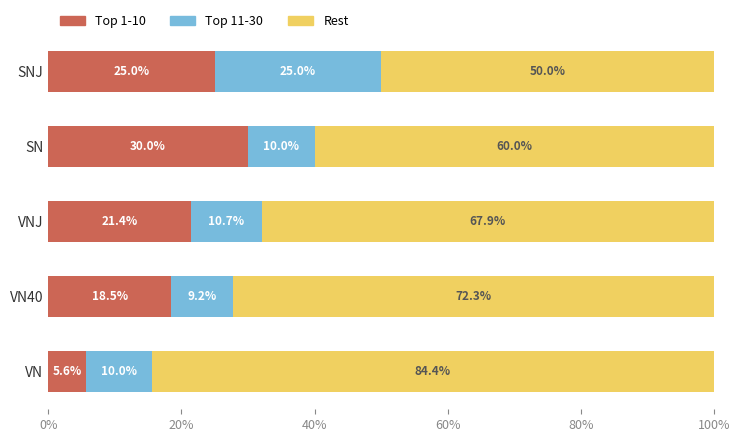

List the labels in order of Top 1-10 value, largest first.

SN, SNJ, VNJ, VN40, VN